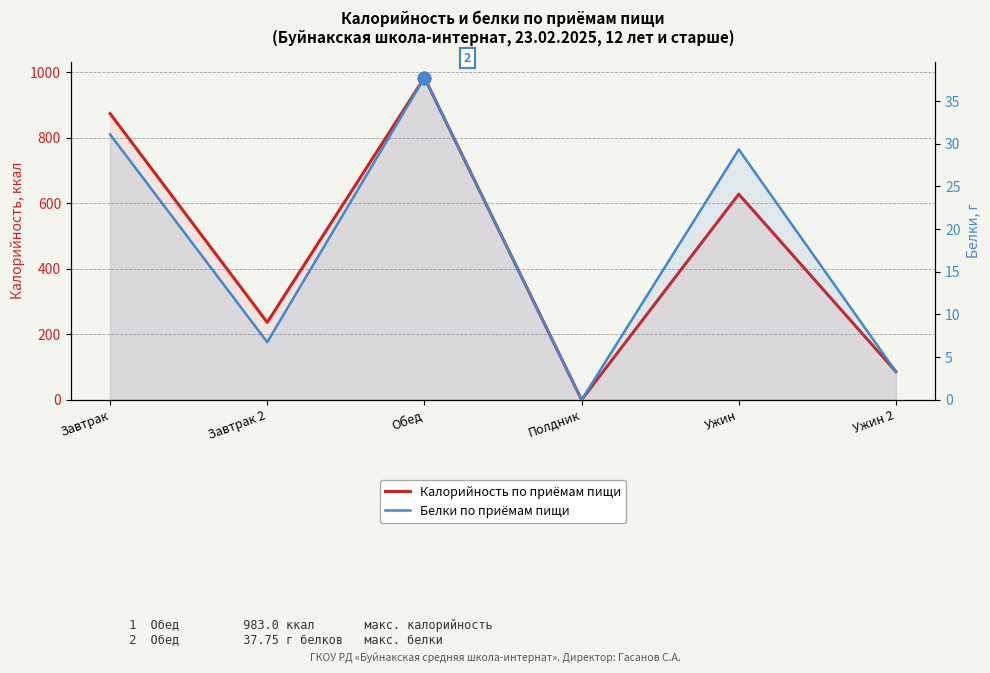

How many categories are shown in the chart?

6